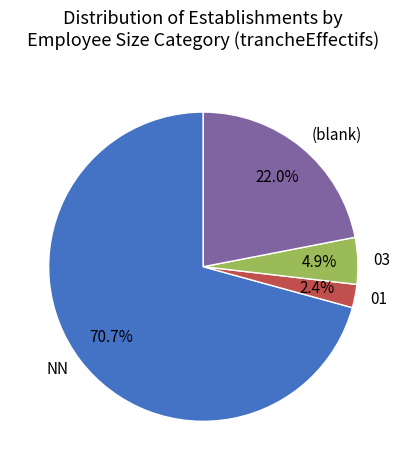

Between 01 and (blank), which is larger?

(blank)